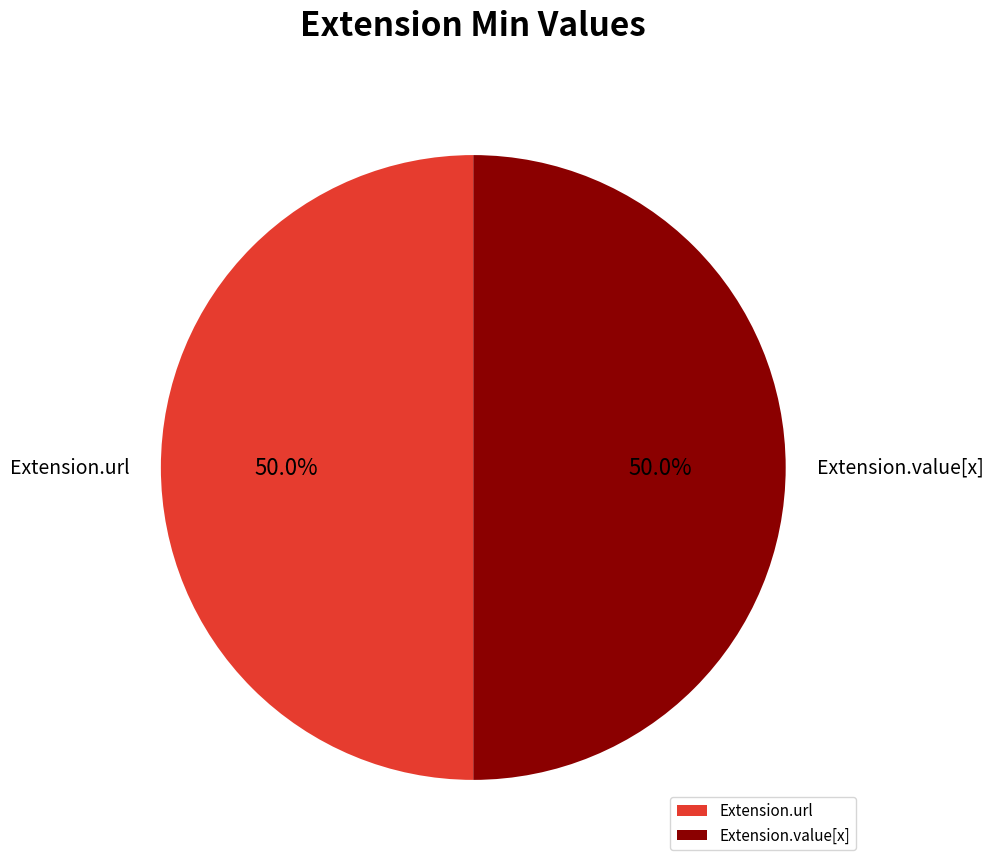

What is the ratio of the value at Extension.value[x] to the value at Extension.url?

1.0